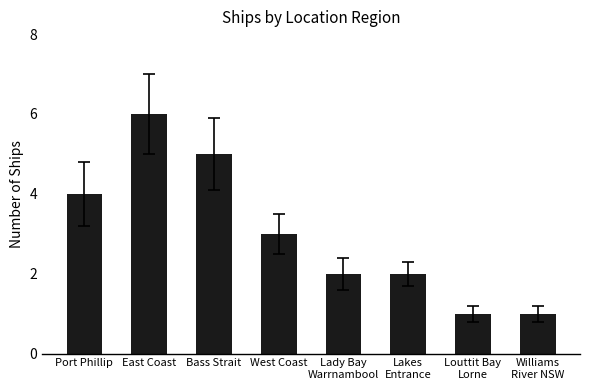

Which label corresponds to the largest value in the chart?

East Coast